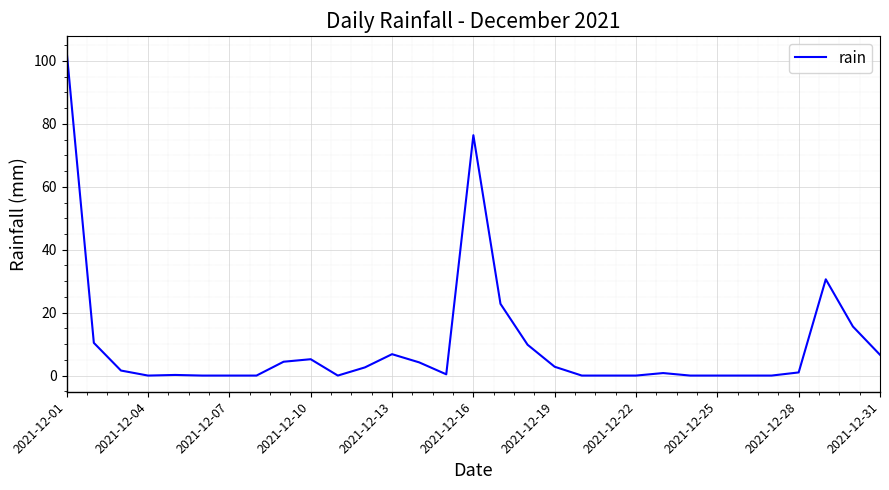

What is the greatest value displayed?

102.8